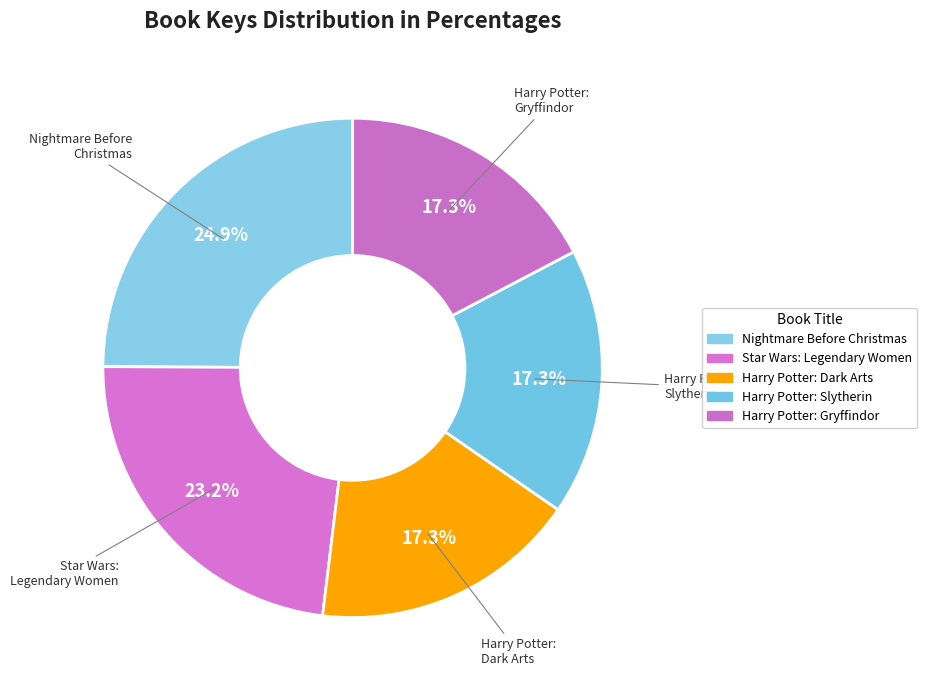

Does any single category account for the majority?

No